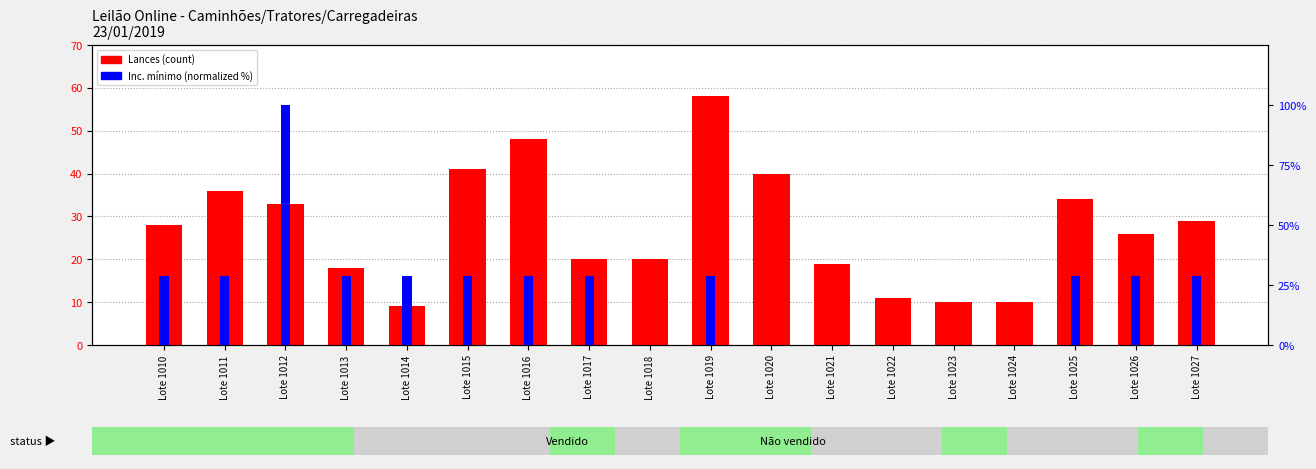

At which category is the sum across all series the highest?

Lote 1012